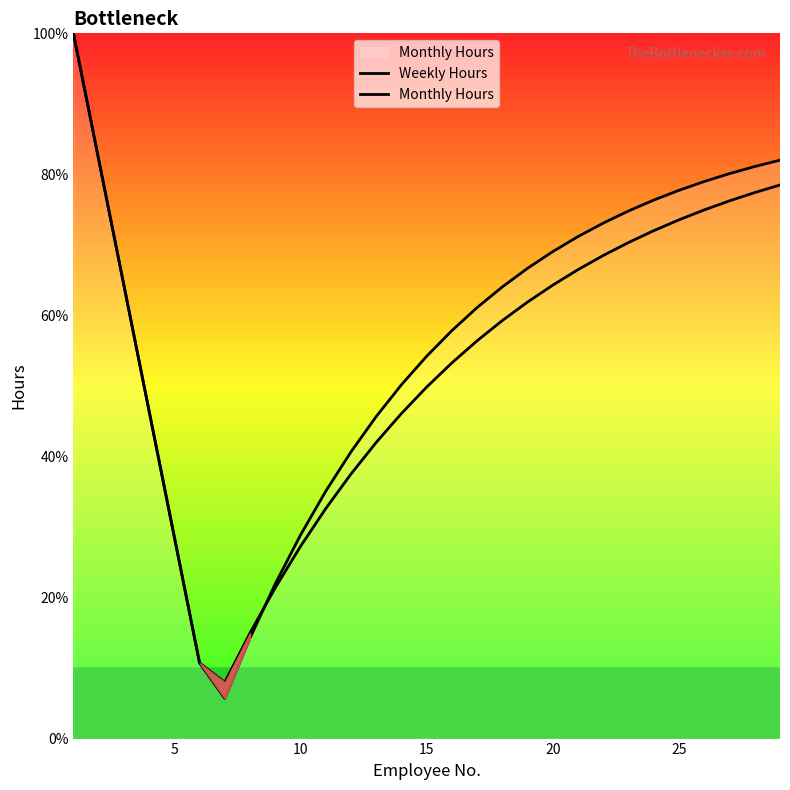

What is the value of the Monthly Hours point at the 4th from the left?

46.4